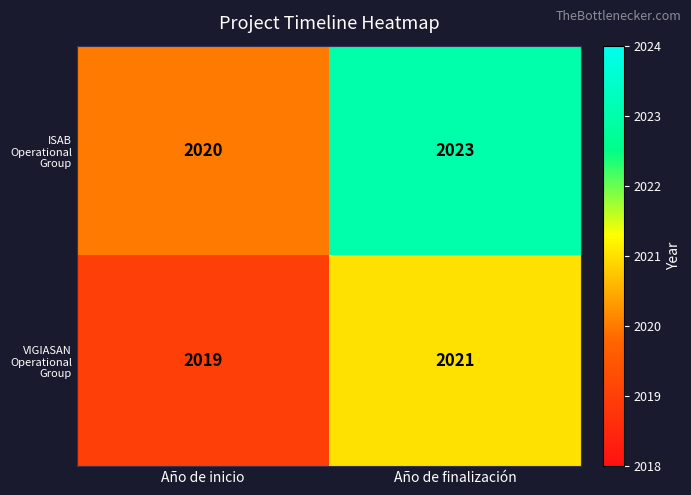

What is the total value across all series at Año de inicio?

4039